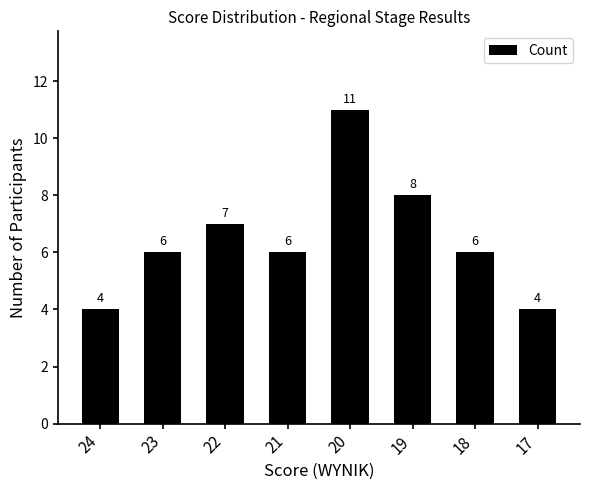

What is the smallest value displayed?

4